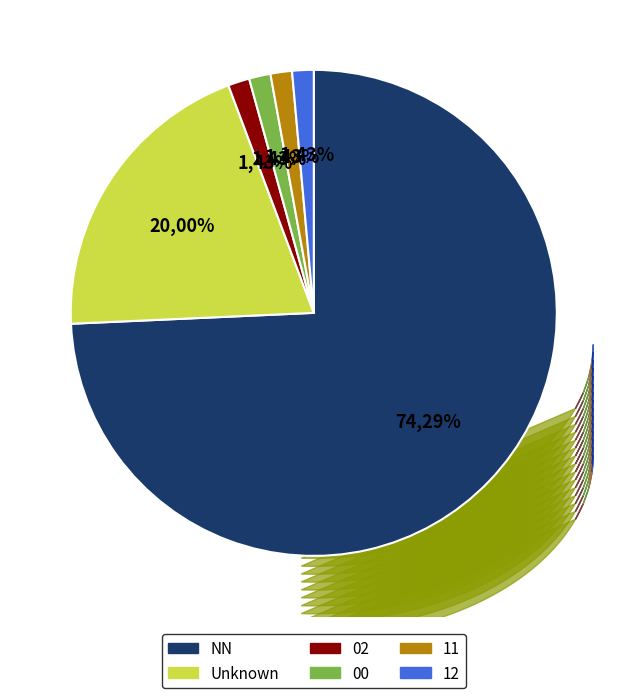

What percentage is the NN slice, to the nearest percent?

74%